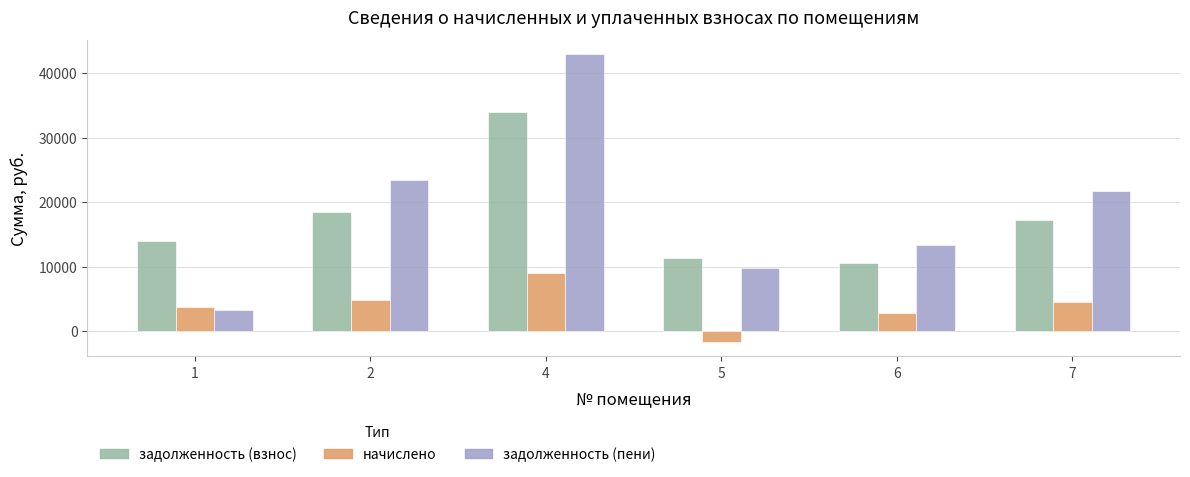

Which series has the largest total across all categories?

задолженность (пени)